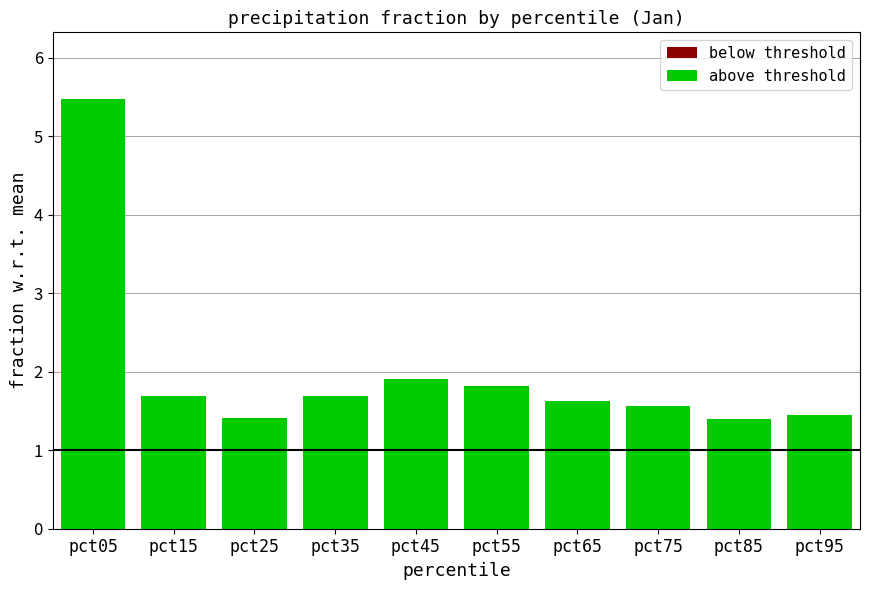

Reading left to right, what are all the values shown in this chart?

5.5	1.7	1.4	1.7	1.9	1.8	1.6	1.6	1.4	1.4